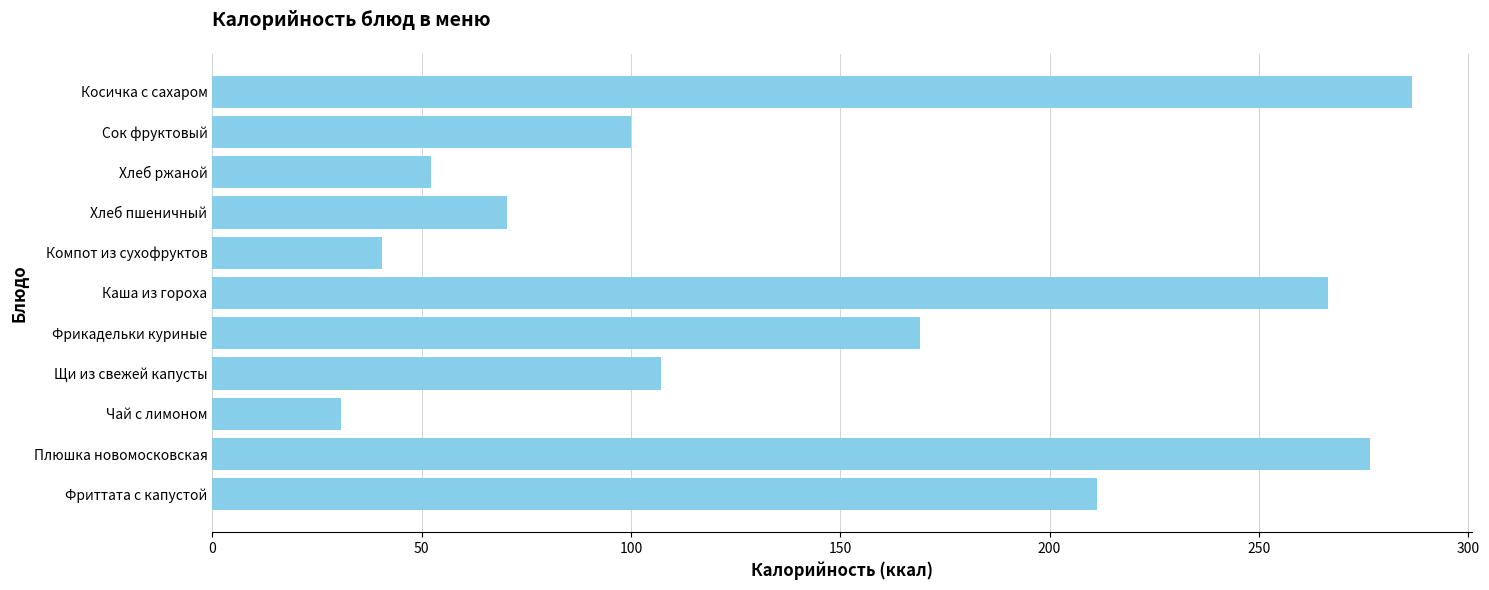

Reading bottom to top, extract all data points from this chart.

Фриттата с капустой=211.4	Плюшка новомосковская=276.6	Чай с лимоном=30.8	Щи из свежей капусты=107.3	Фрикадельки куриные=169.2	Каша из гороха=266.5	Компот из сухофруктов=40.4	Хлеб пшеничный=70.5	Хлеб ржаной=52.2	Сок фруктовый=100.0	Косичка с сахаром=286.5